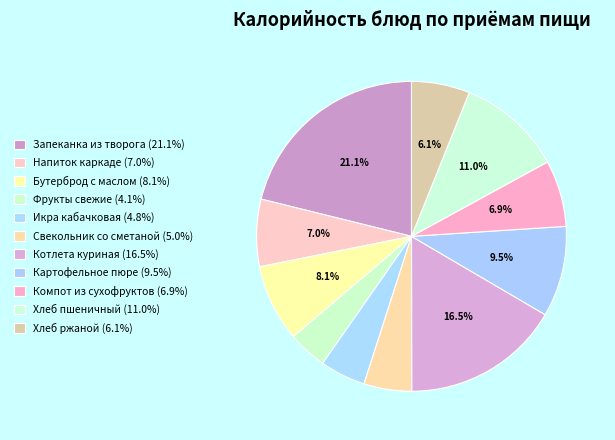

To the nearest percent, what is the combined percentage of Бутерброд с маслом and Котлета куриная?

25%